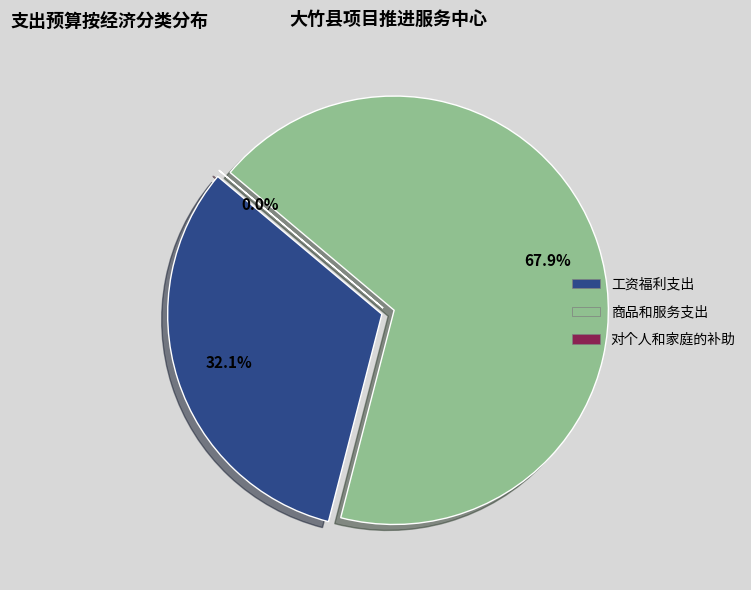

Rank the categories by value from lowest to highest.

对个人和家庭的补助, 工资福利支出, 商品和服务支出